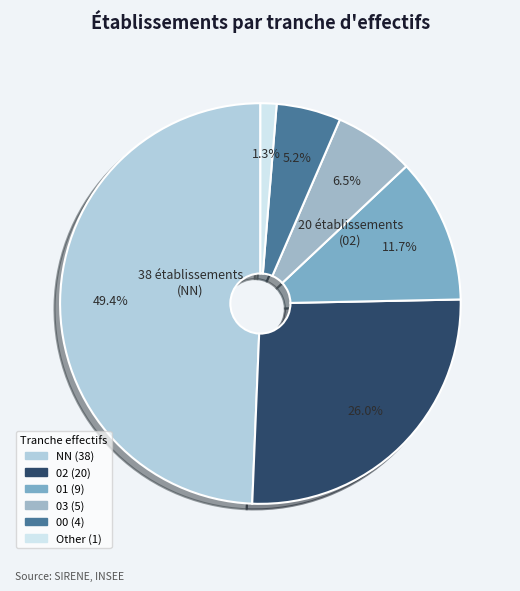

The 02 slice represents 26% of the pie. True or false?

True